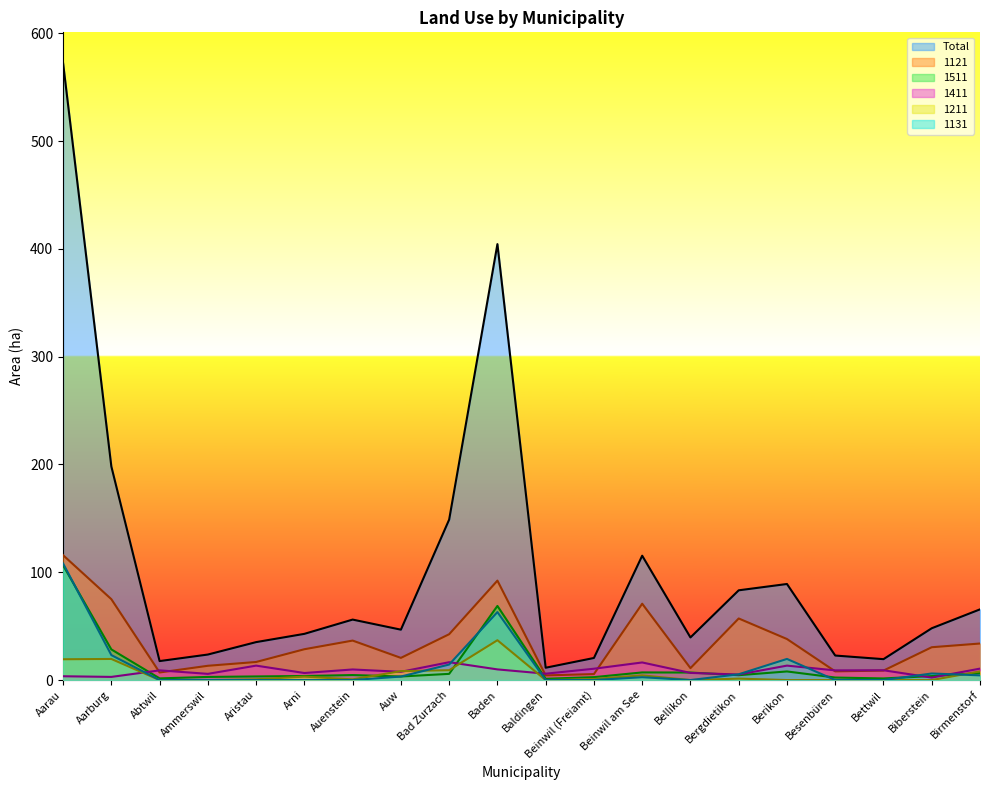

What is the sum of all 1411 values?

174.1